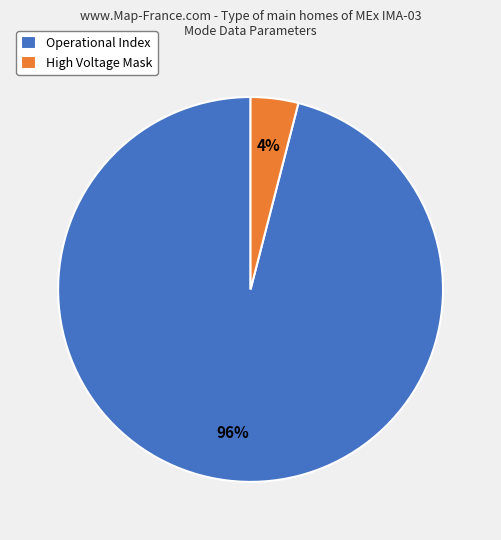

What is the majority slice?

Operational Index